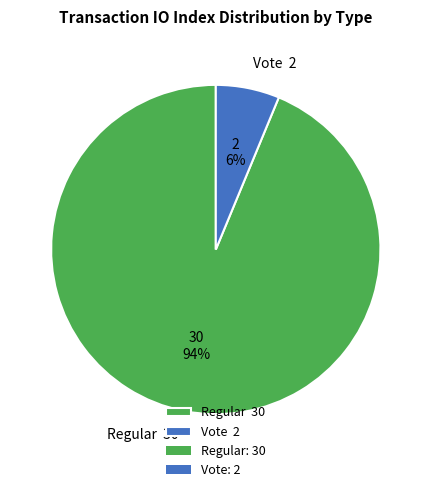

Which slice represents more than half of the pie?

Regular 30